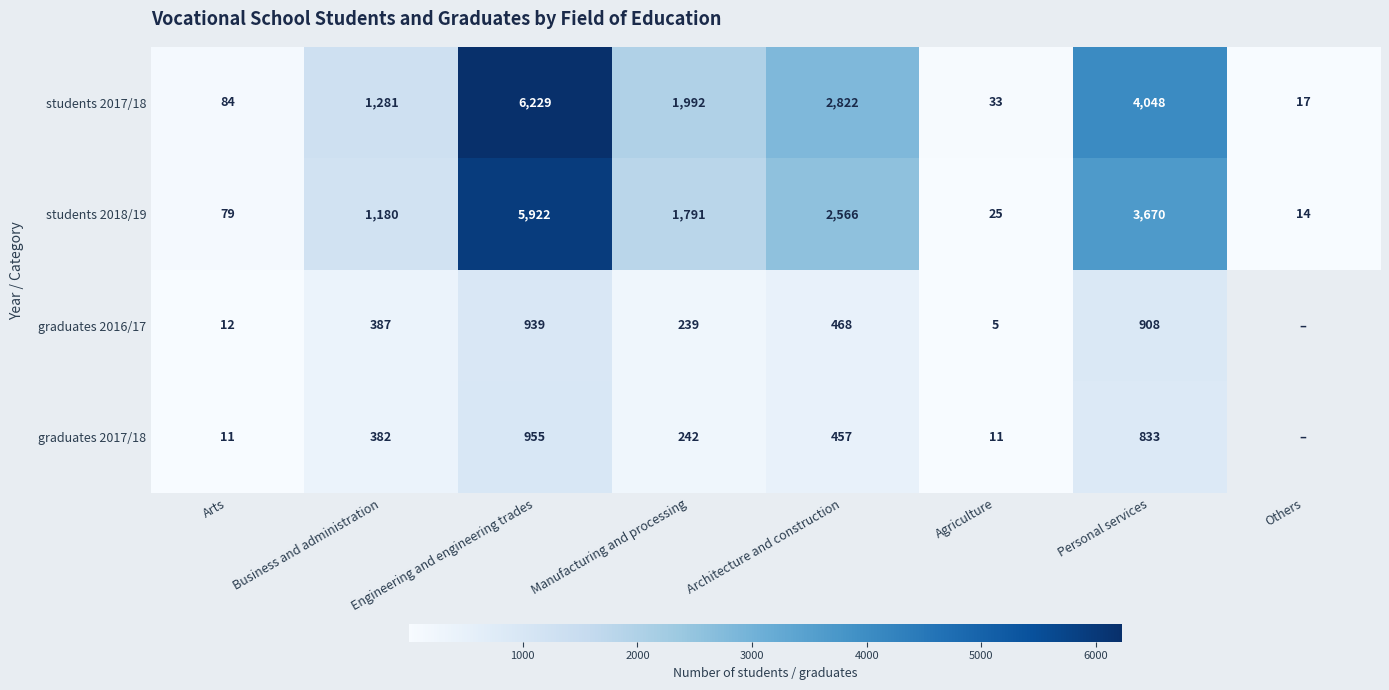

What is the total value across all series at Manufacturing and processing?

4264